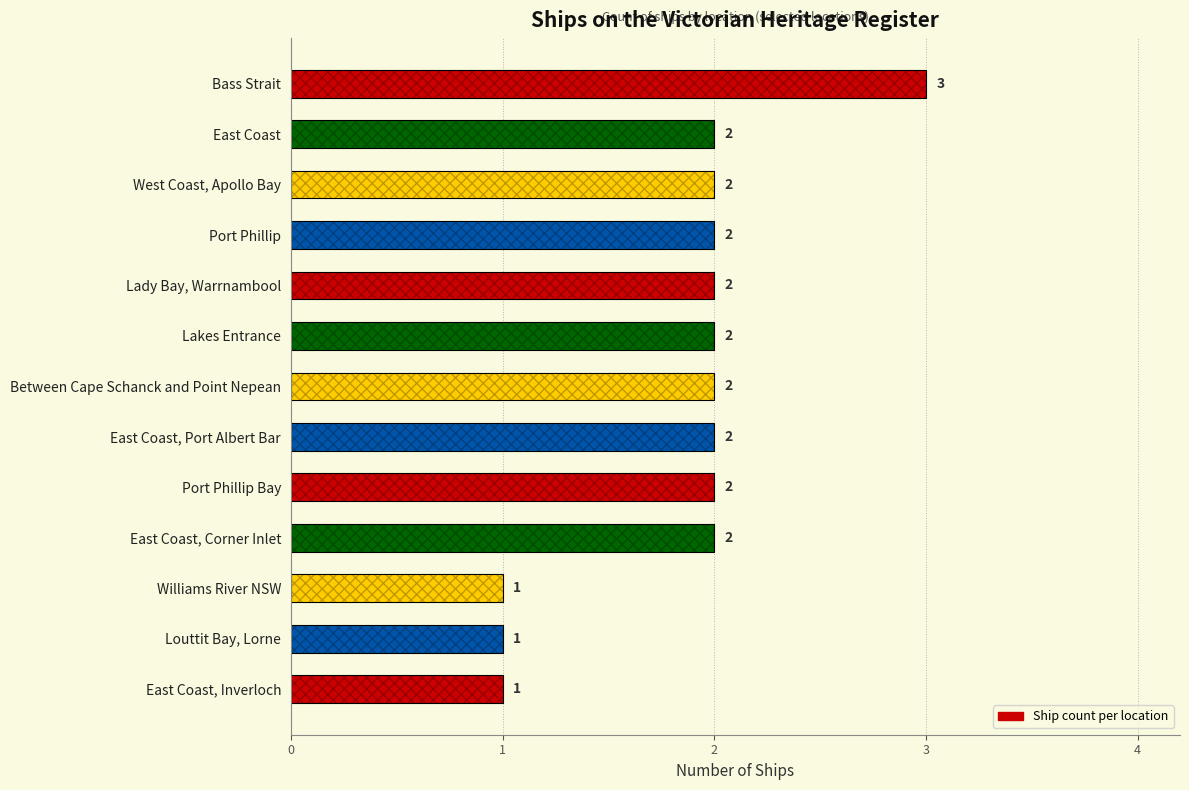

Which has a higher value, West Coast, Apollo Bay or East Coast, Inverloch?

West Coast, Apollo Bay